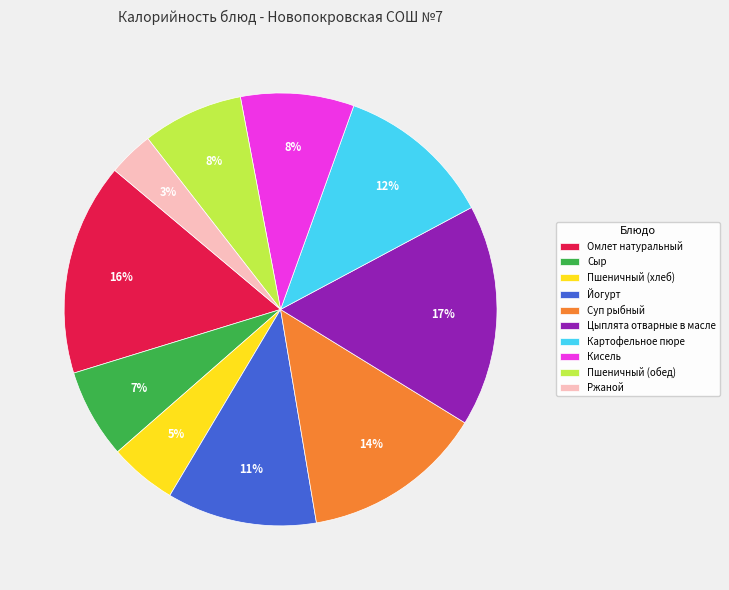

Combined, do Омлет натуральный and Суп рыбный account for over 50%?

No